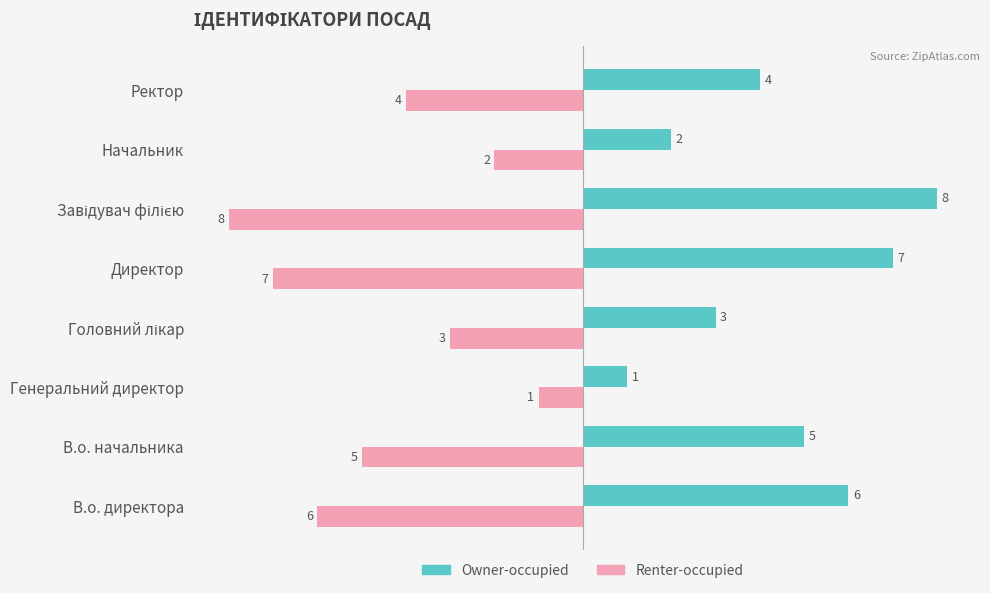

The value of Renter-occupied at Ректор is -1. True or false?

False